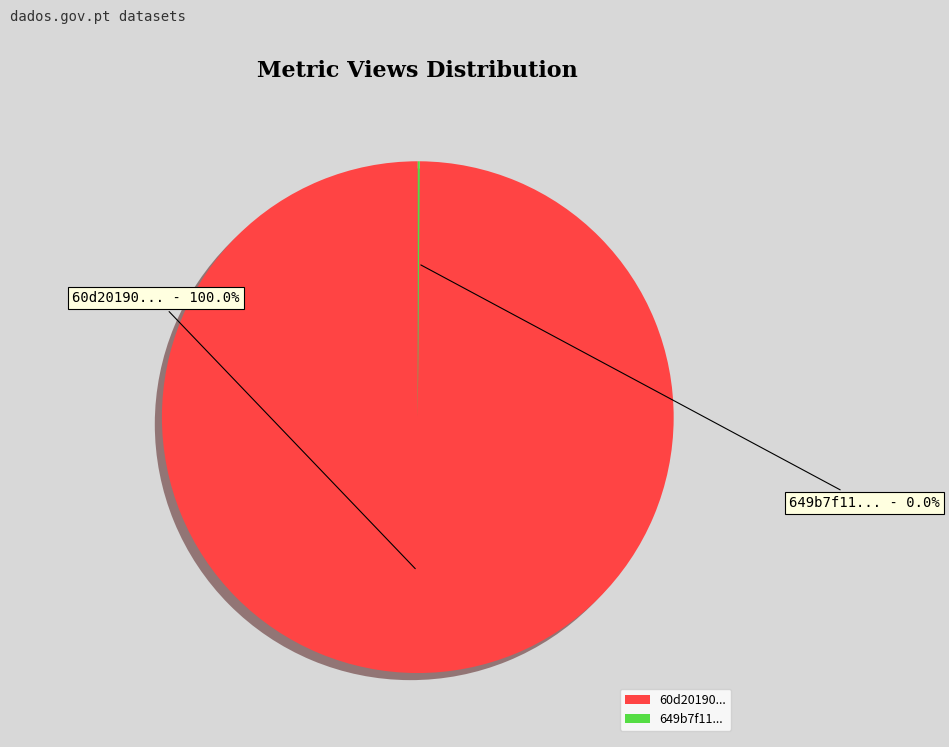

What portion of the pie excludes 649b7f11078190f89ee7718e?

100.0%